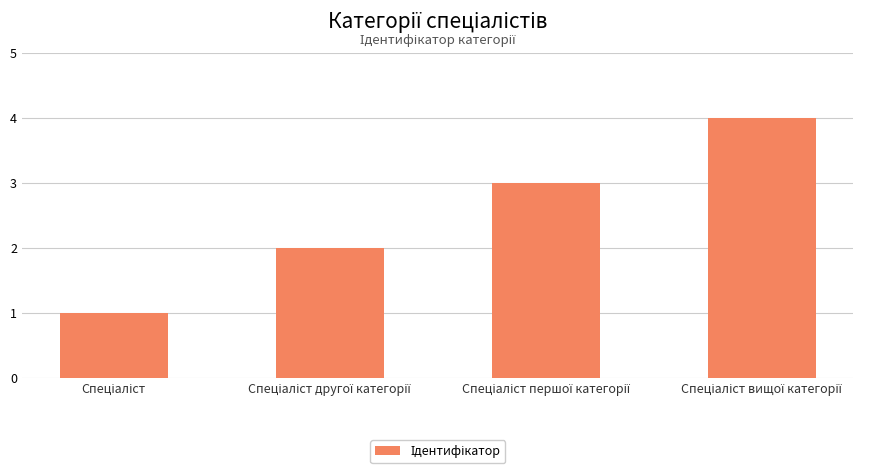

What is the sum of all values?

10